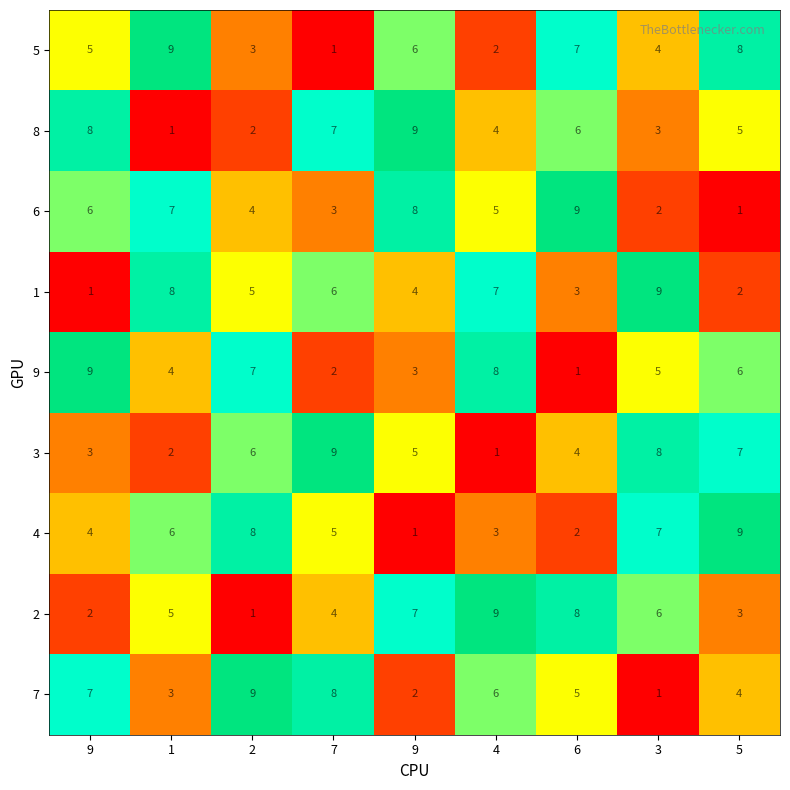

Rank the series at 7 from highest to lowest value.

3, 7, 8, 1, 4, 2, 6, 9, 5